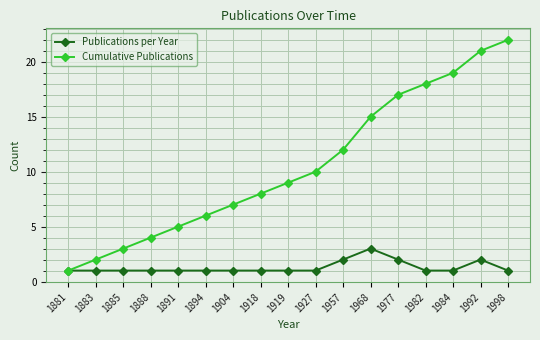

How many categories are shown in the chart?

17